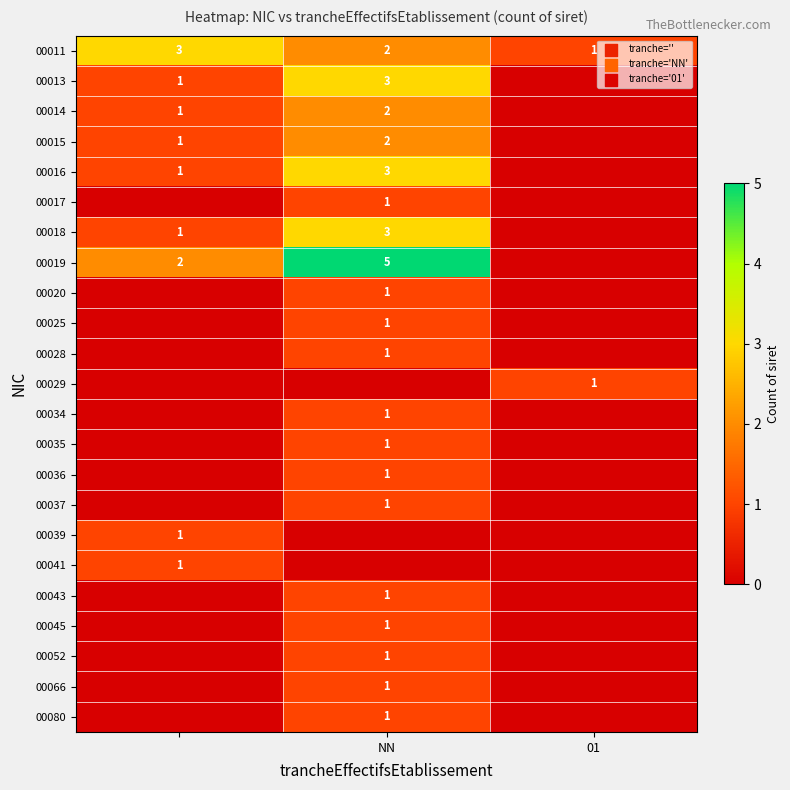

Is the value of 00014 at NN greater than the value of 00035 at NN?

Yes